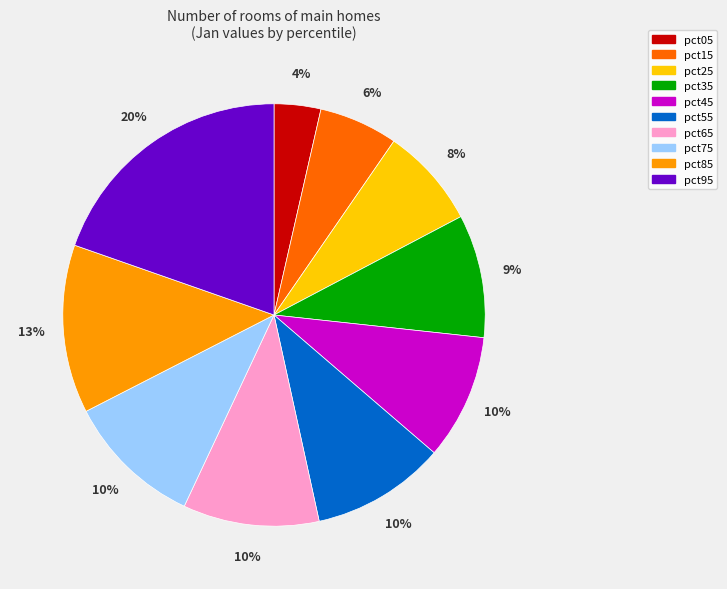

To the nearest percent, what percentage of the pie is pct25?

8%